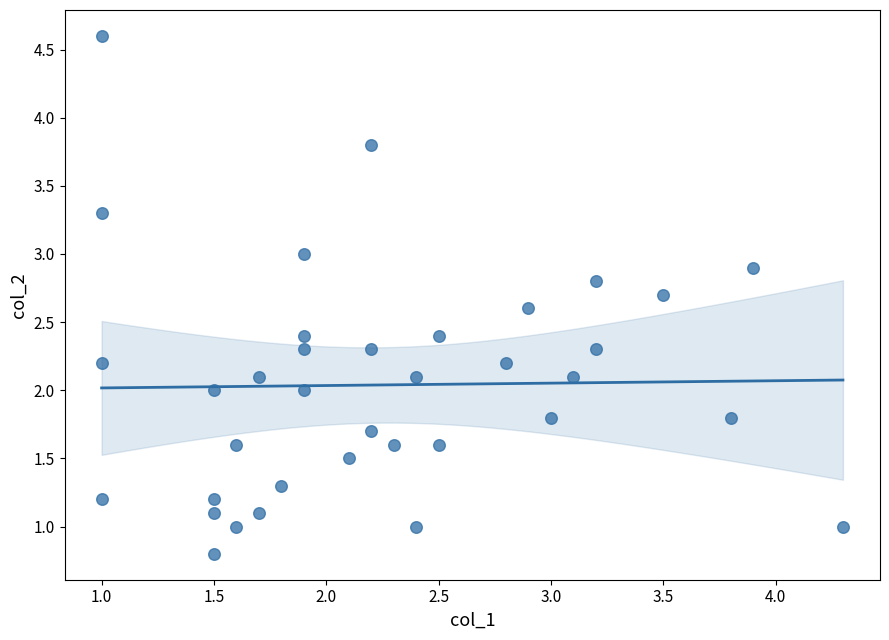

What is the range of X values (max minus min)?

3.3